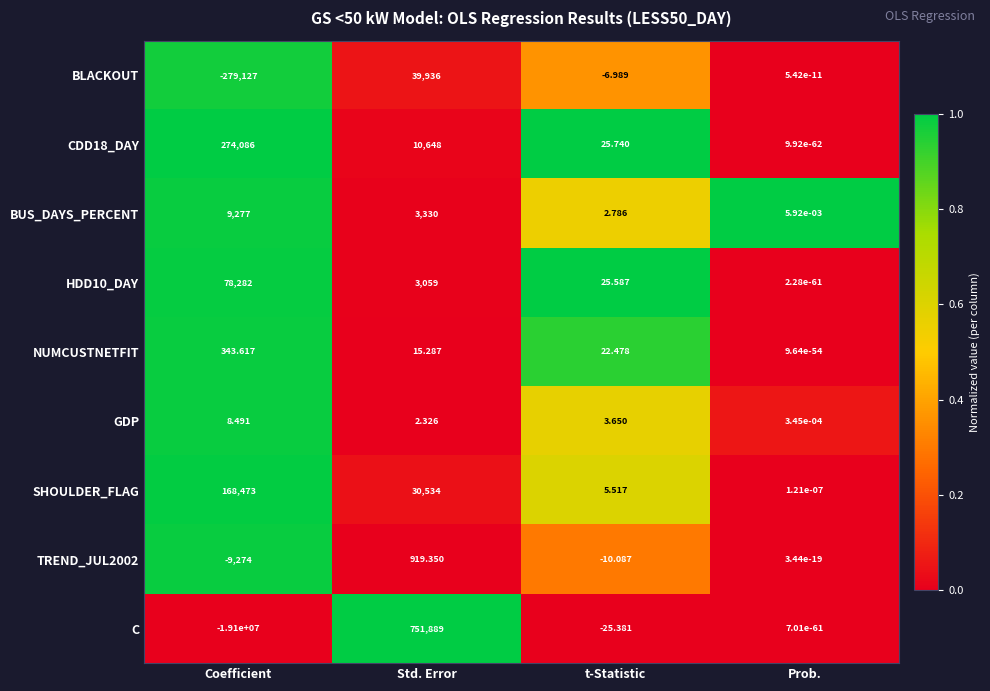

At how many categories does at least one series exceed 0?

4